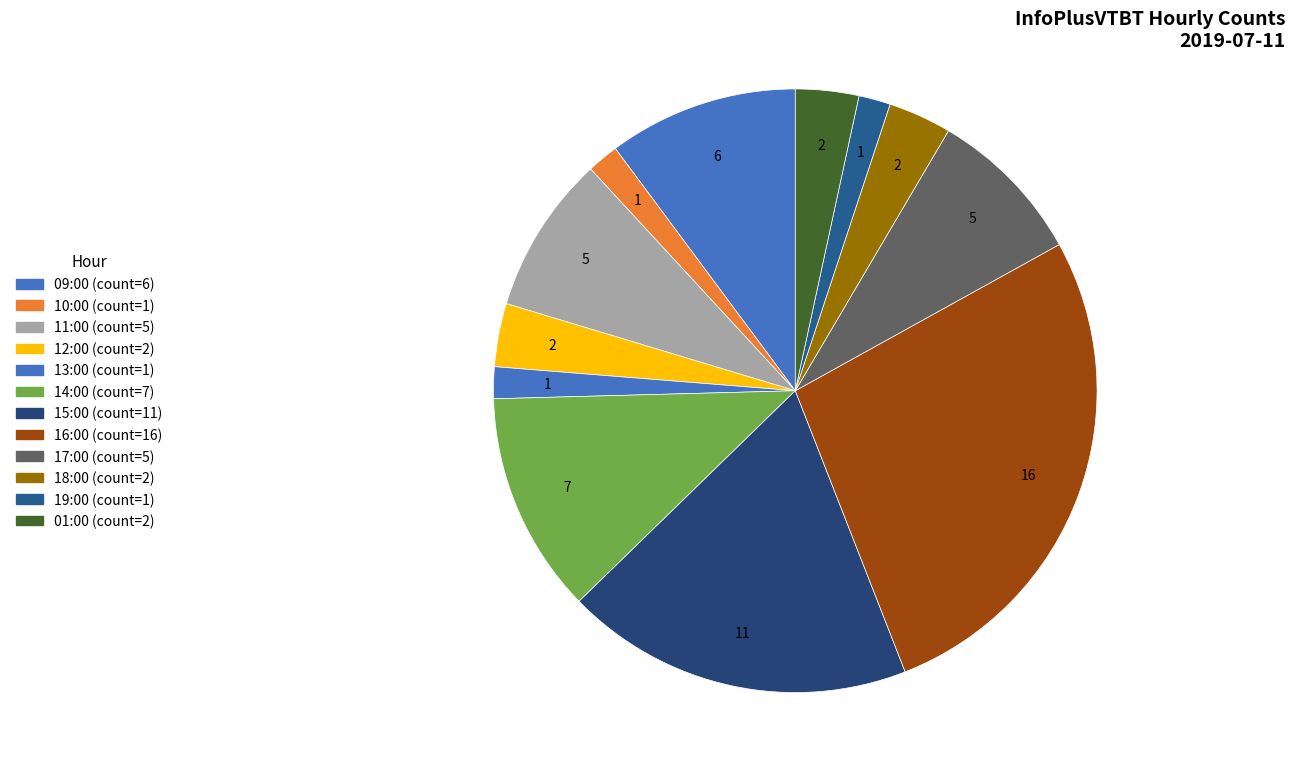

How many segments does this pie chart have?

12